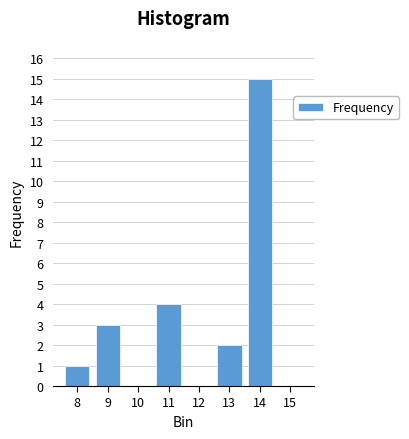

Reading right to left, list all the values displayed in this chart.

15=0	14=15	13=2	12=0	11=4	10=0	9=3	8=1